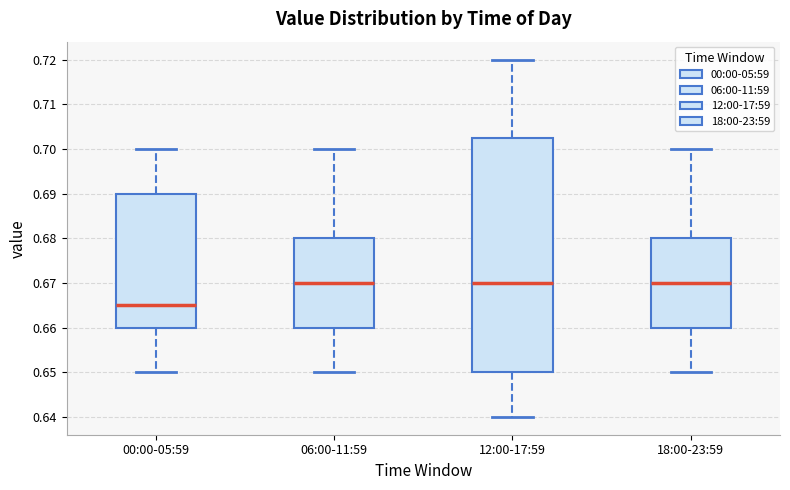

Reading left to right, transcribe this box plot: for each box, give where its median line is, the range the box spans, and where its two whiskers end, as read against the y-axis. The values are not printed on the chart, so give them approximately, as read against the axis.

00:00-05:59: median 0.665, box 0.660 to 0.690, whiskers 0.650 to 0.700
06:00-11:59: median 0.670, box 0.660 to 0.680, whiskers 0.650 to 0.700
12:00-17:59: median 0.670, box 0.650 to 0.703, whiskers 0.640 to 0.720
18:00-23:59: median 0.670, box 0.660 to 0.680, whiskers 0.650 to 0.700